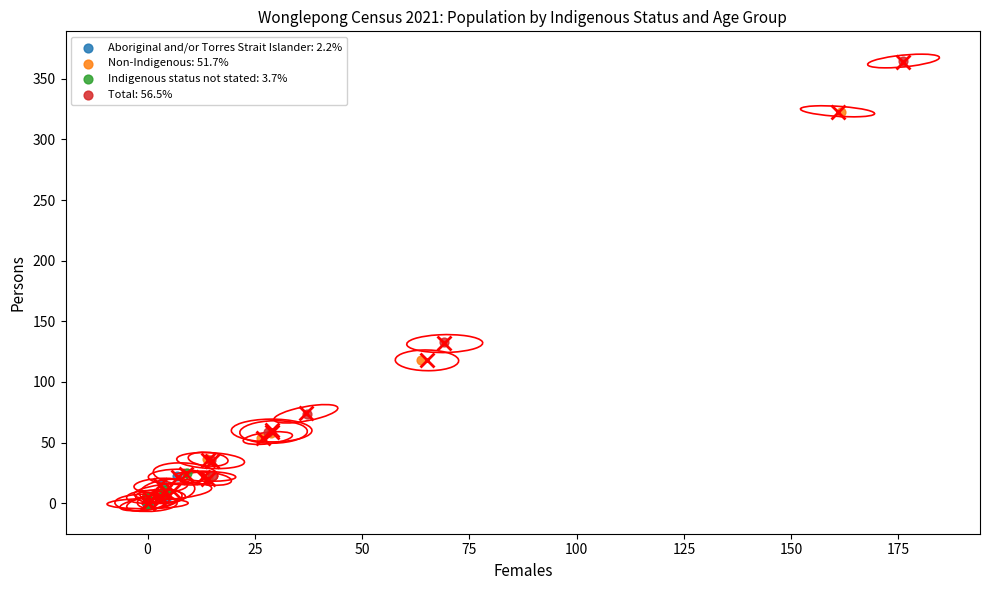

Which series has the largest Y range (max minus min)?

Total: 56.5%